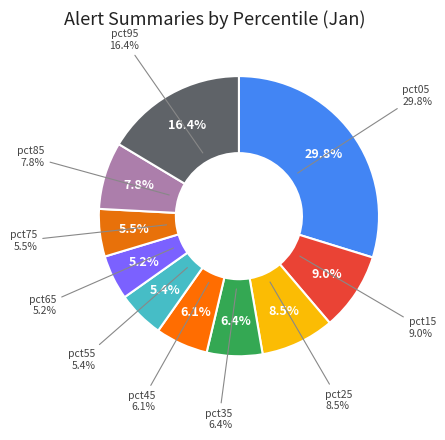

Count the number of slices in the pie.

10